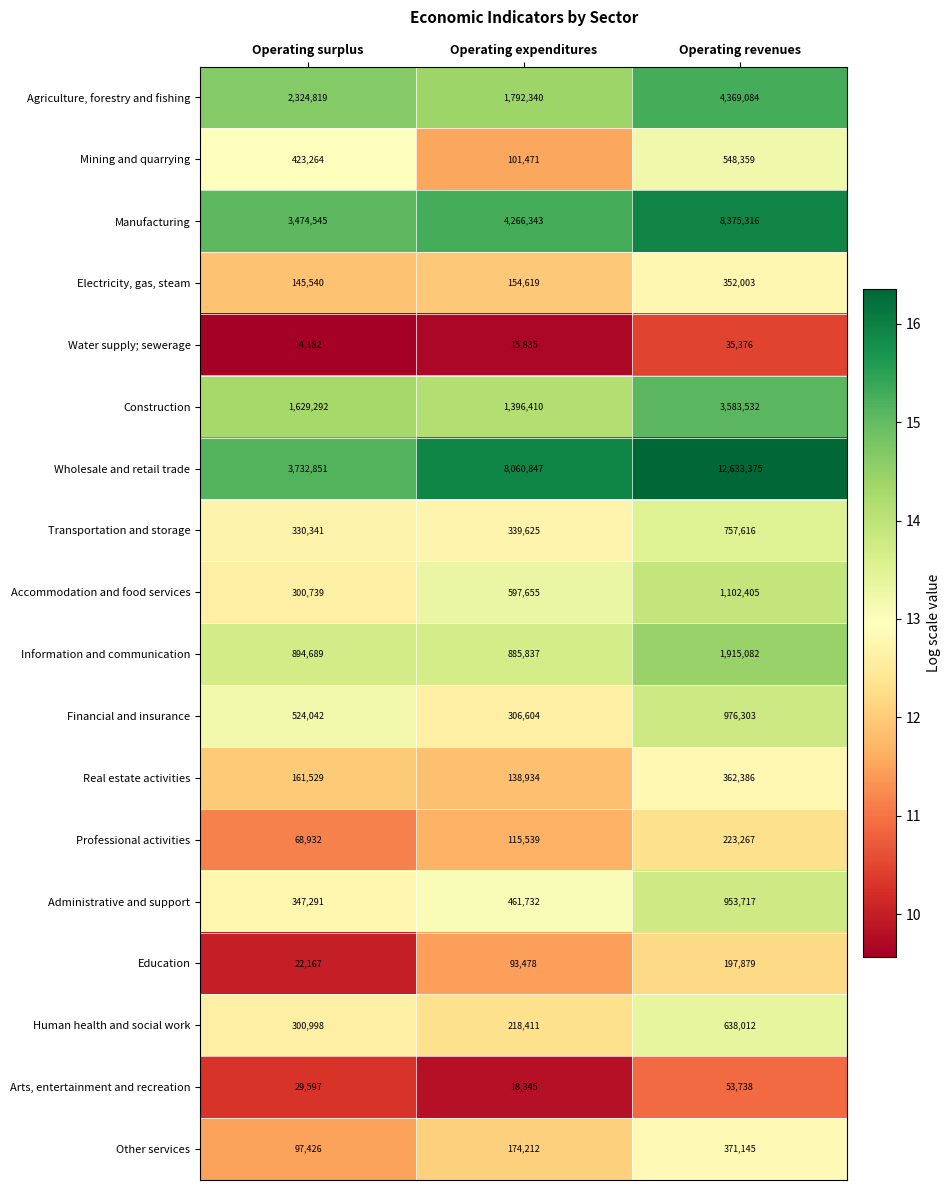

Between Operating surplus and Operating expenditures, which series saw the biggest shift?

Wholesale and retail trade